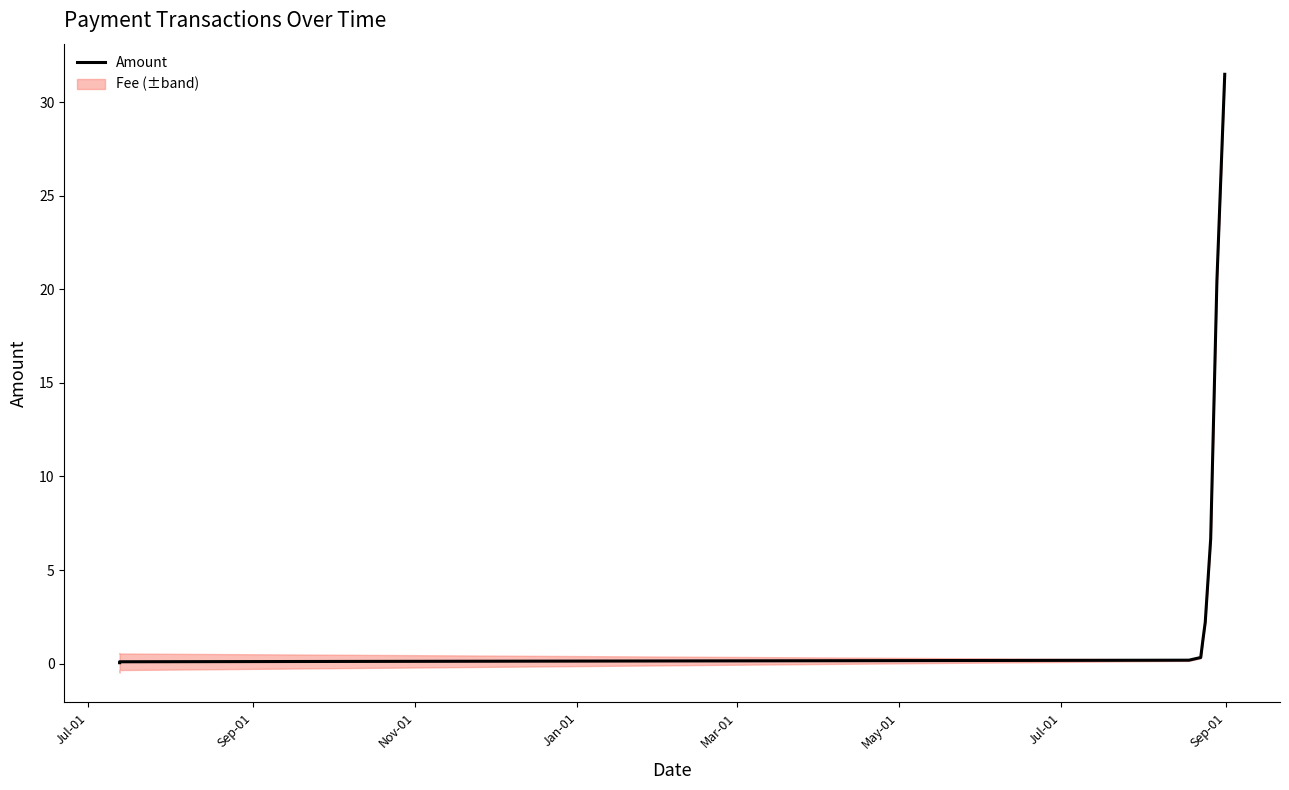

Reading left to right, list all the values displayed in this chart.

0.1	0.1	0.2	0.3	1.3	2.2	6.7	20.5	31.5